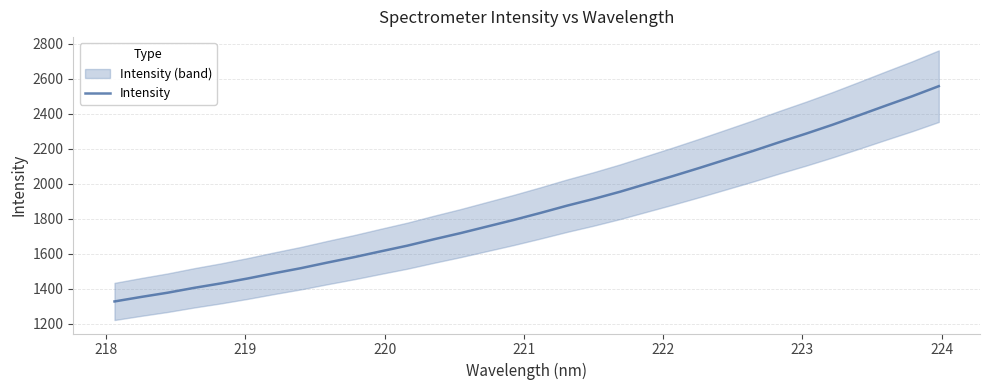

What is the lowest value of the Intensity series?

1327.2